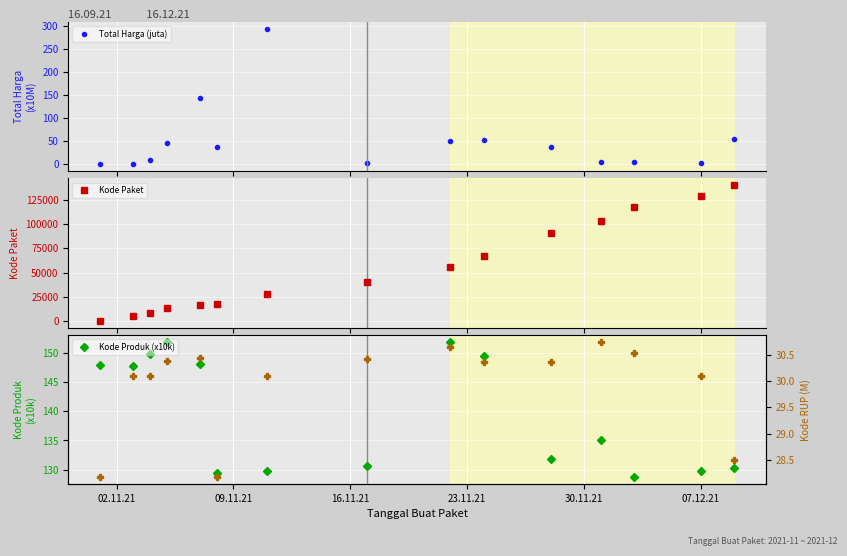

Which series has the largest total across all categories?

Kode Paket